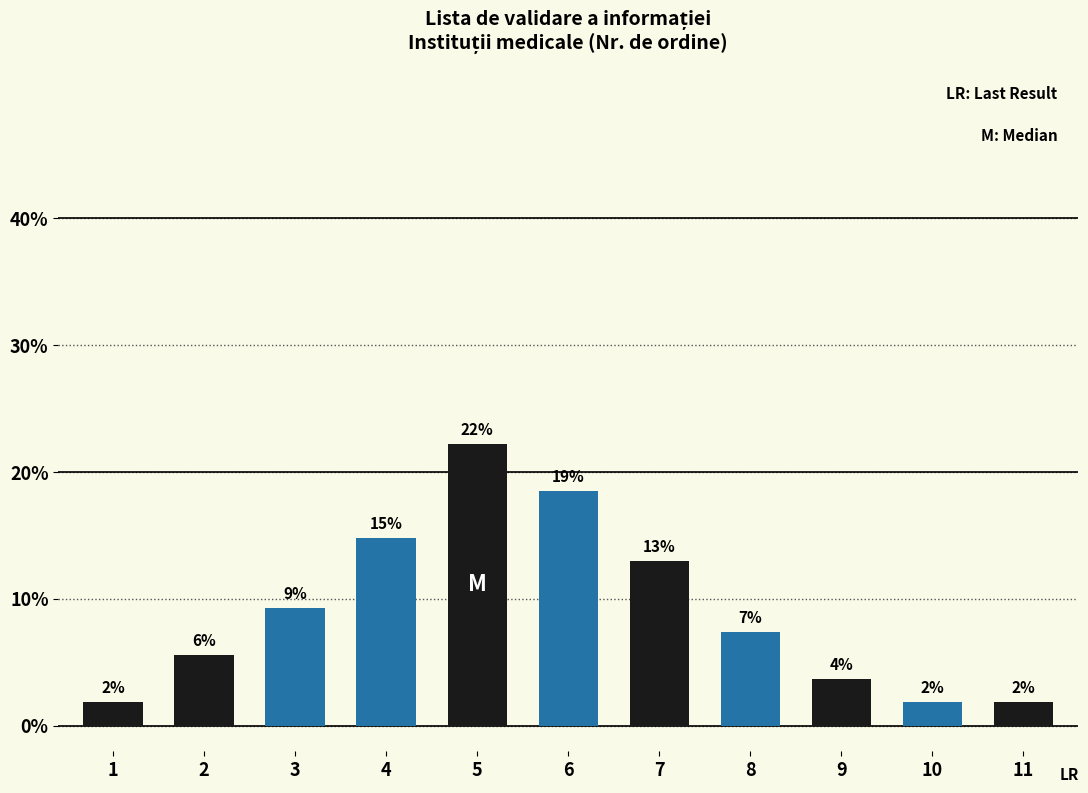

What is the value of the 7th bar from the left?

13.0